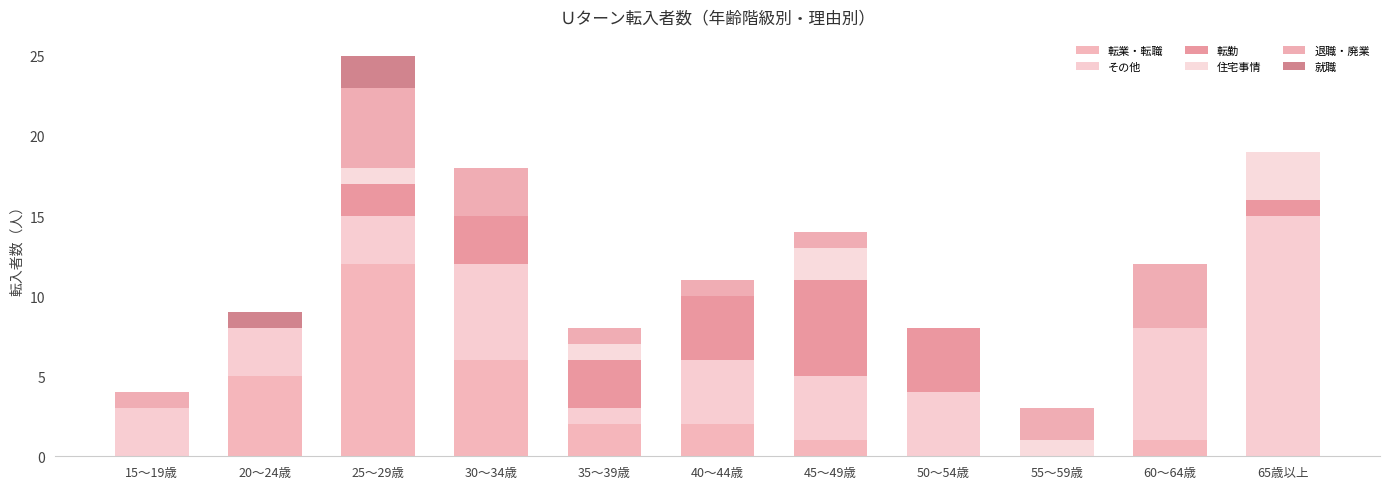

What is the total value across all series at 55～59歳?

3